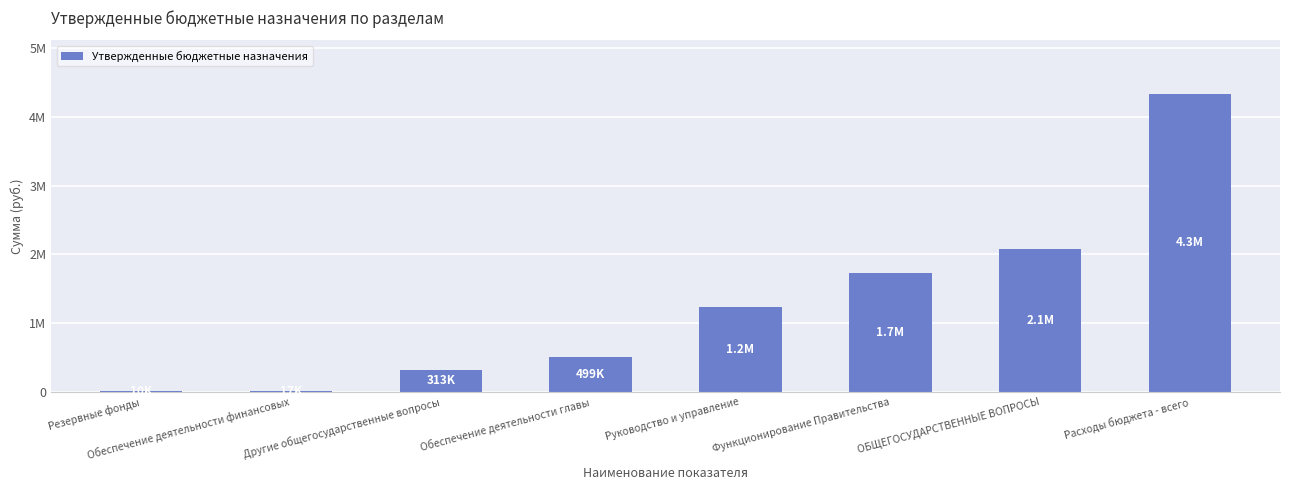

Are the bars horizontal?

No